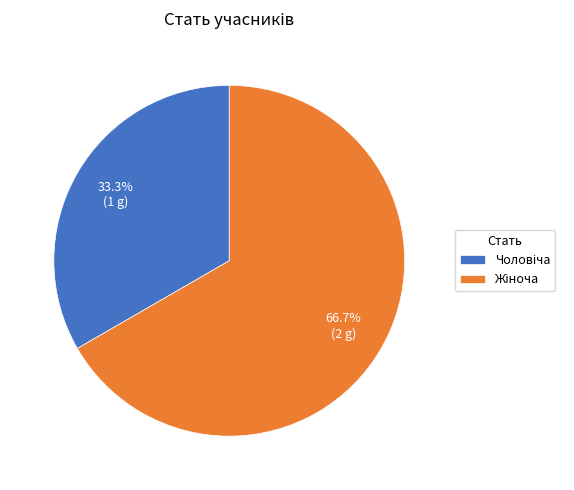

Is there any slice that represents more than half of the pie?

Yes